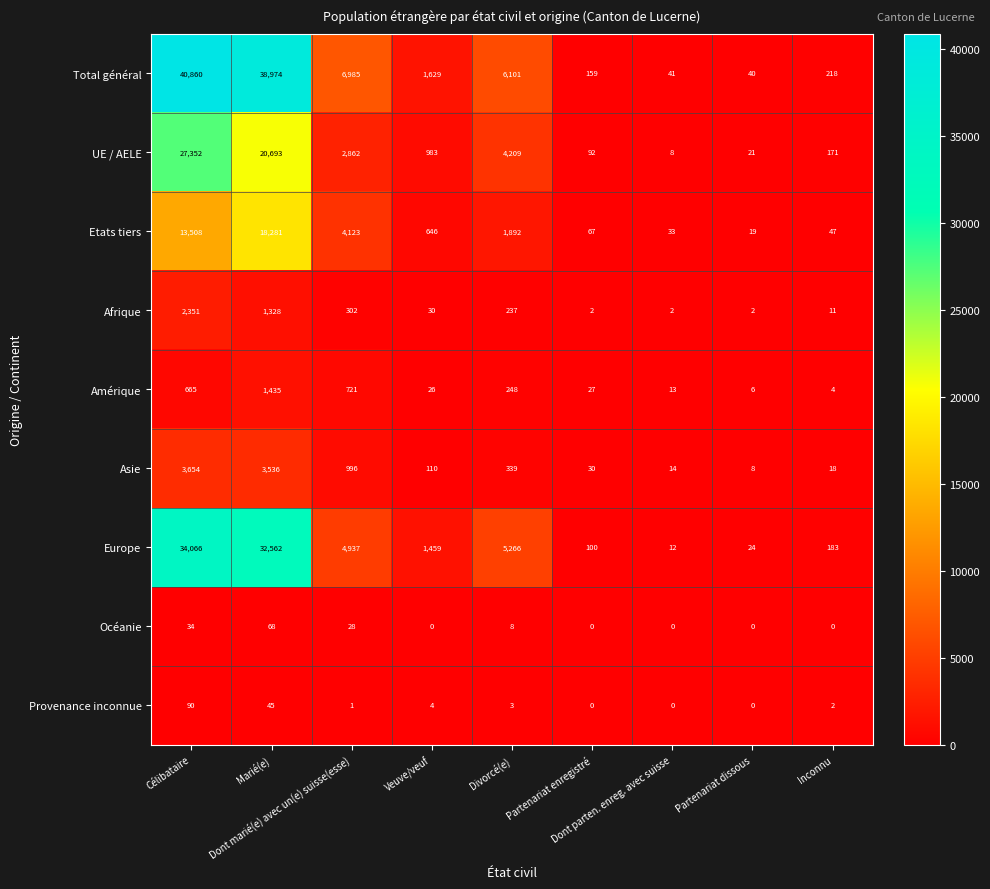

At how many categories does at least one series exceed 1070?

5